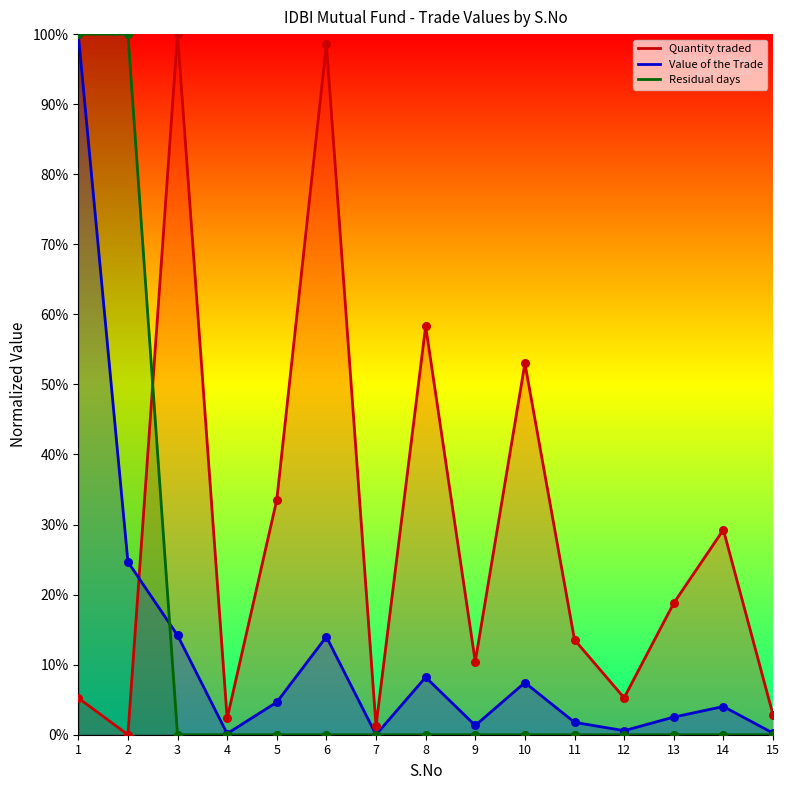

Which series contains the lowest Y value?

Quantity traded